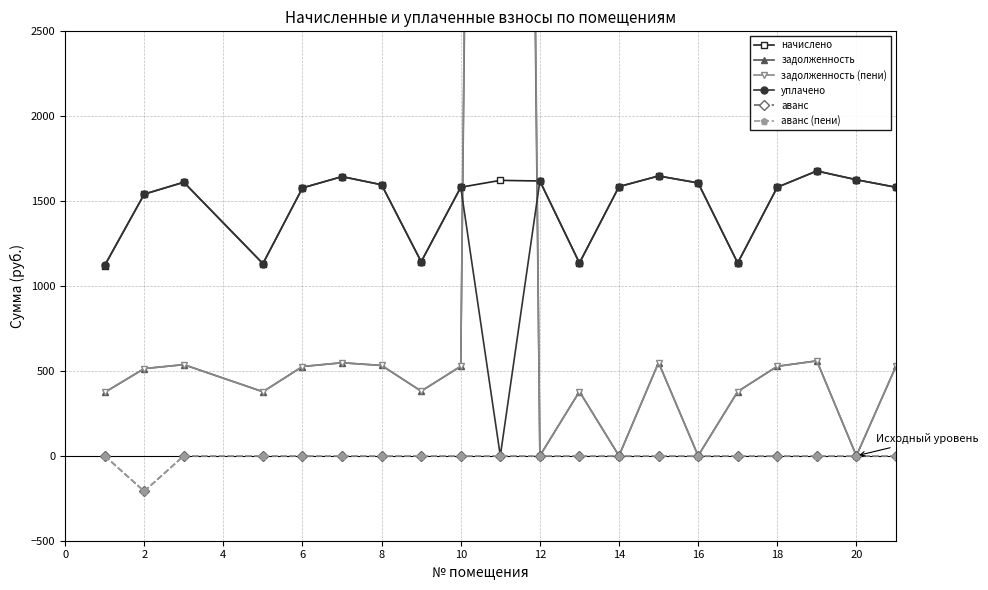

How many data points in начислено are above 1585?

10